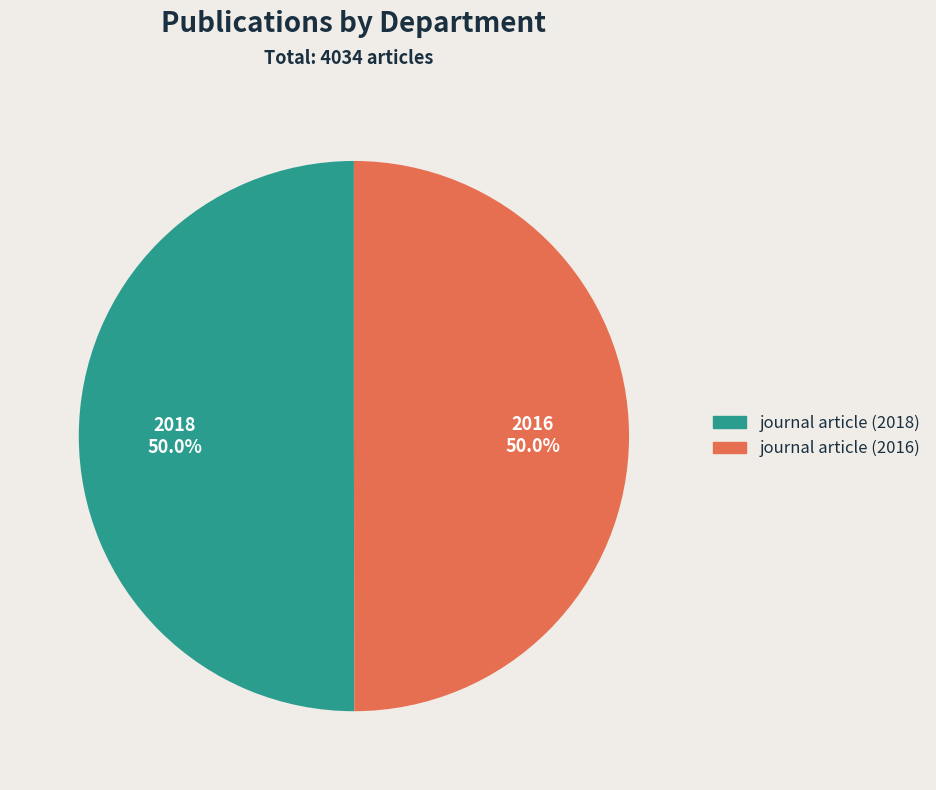

How many slices are in this pie chart?

2